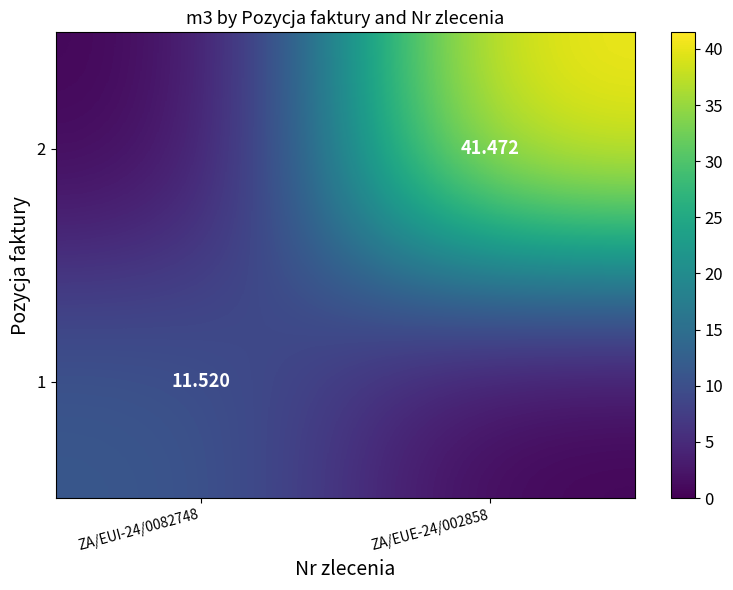

What is the difference between the highest and lowest values at ZA/EUI-24/0082748?

11.5